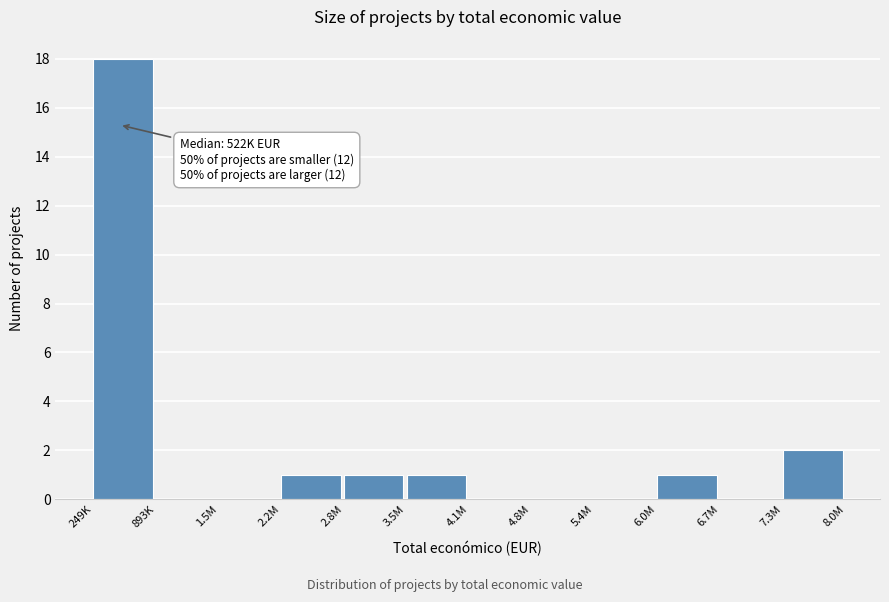

Reading right to left, extract all data points from this chart.

7.3M=2	6.7M=0	6.0M=1	5.4M=0	4.8M=0	4.1M=0	3.5M=1	2.8M=1	2.2M=1	1.5M=0	893K=0	249K=18